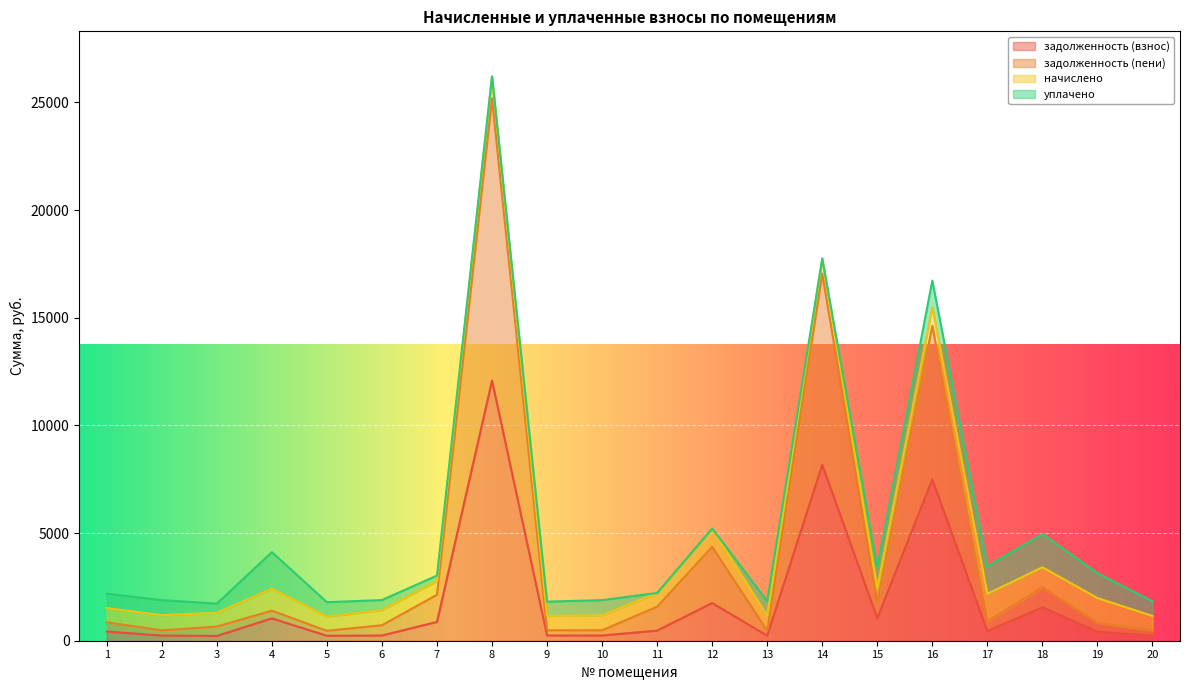

In задолженность (взнос), how many points are lower than both neighbors (excluding endpoints)?

6